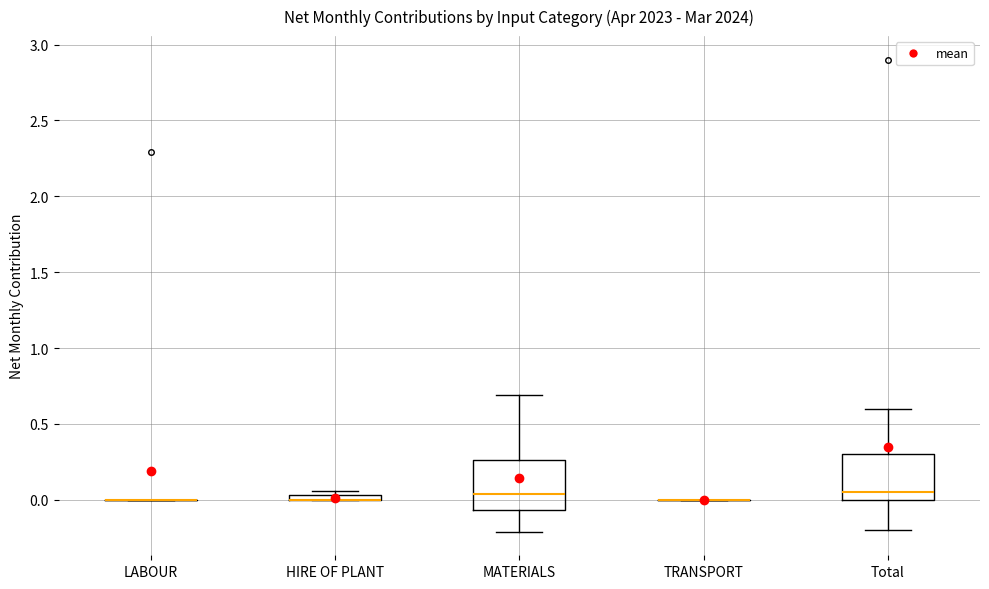

Where does the upper whisker of the box for Total end on the y-axis? The values are not printed on the chart, so give them approximately, as read against the axis.

0.60